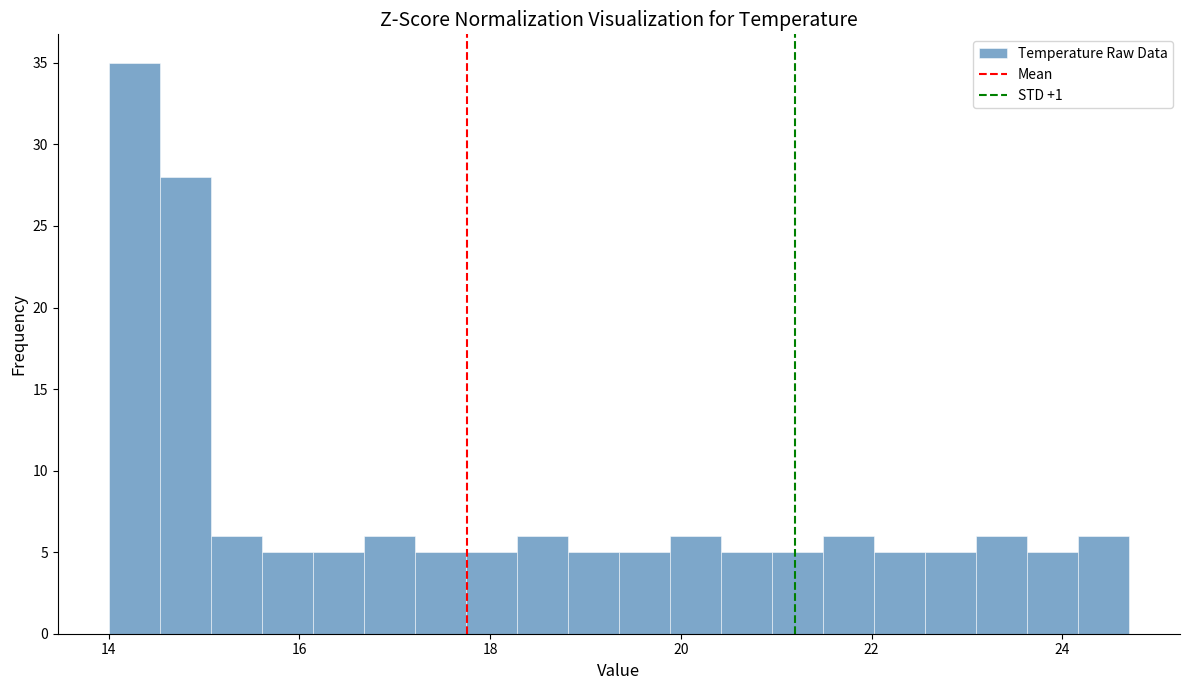

Around what value on the x-axis is the tallest bar? Give the approximate position of its centre, as read against the axis.

14.2